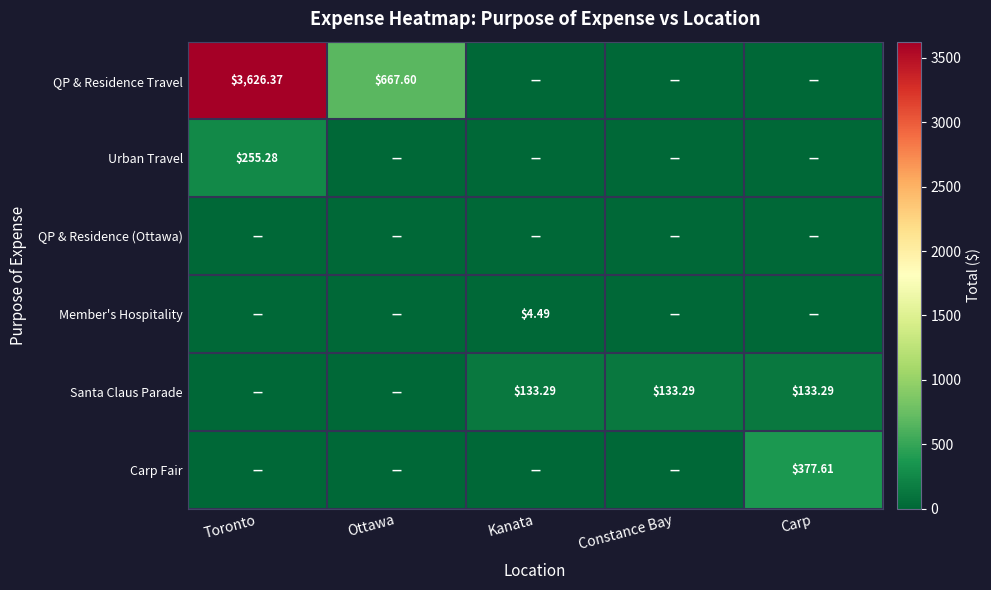

At Ottawa, list the series in order from smallest to largest.

Urban Travel, QP & Residence (Ottawa), Member's Hospitality, Santa Claus Parade, Carp Fair, QP & Residence Travel